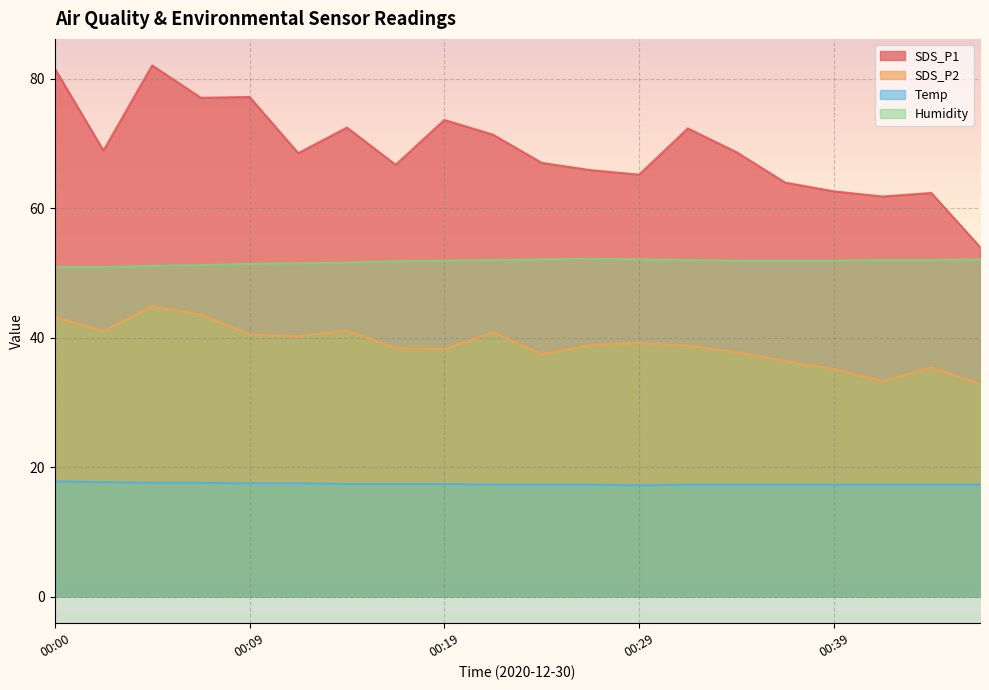

What is the difference between the highest and lowest values at 00:36?

46.7